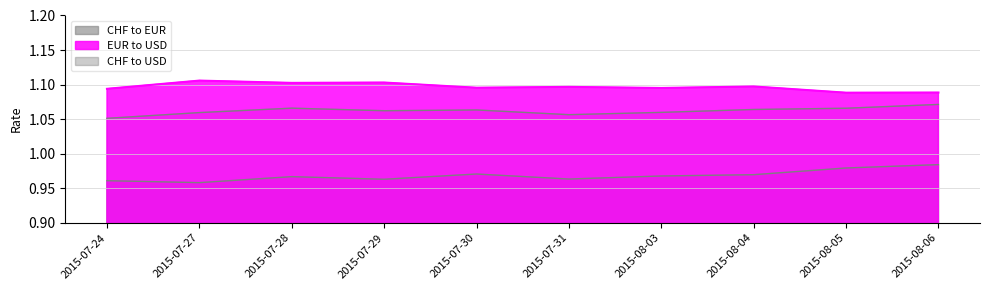

What are all the series names shown in the legend?

CHF to EUR, EUR to USD, CHF to USD